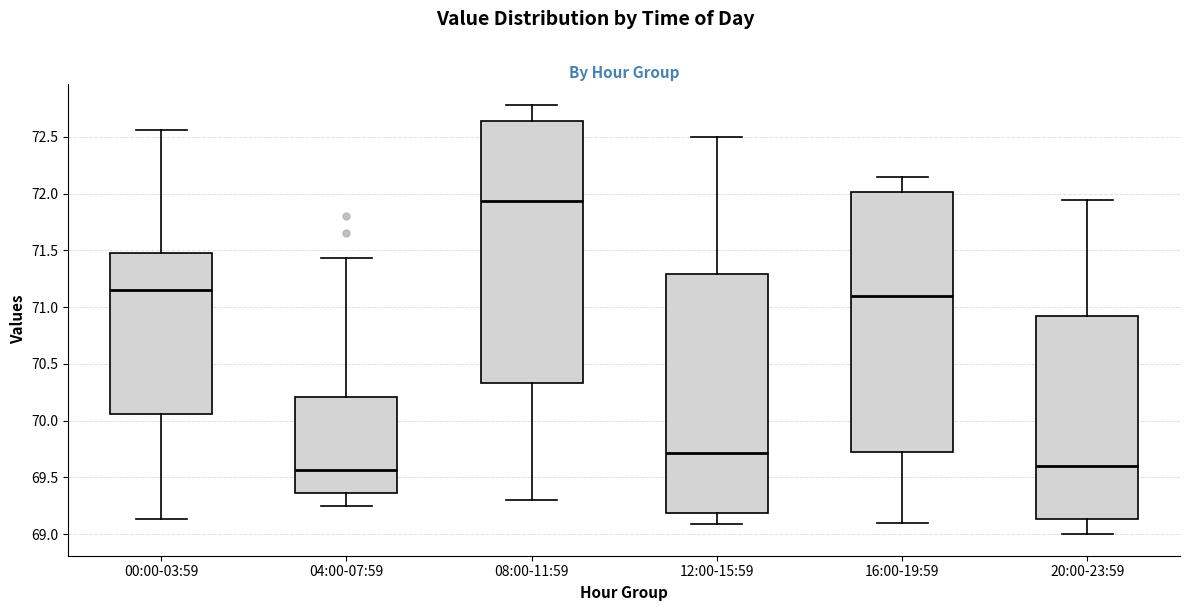

Where does the upper whisker of the box for 04:00-07:59 end on the y-axis? The values are not printed on the chart, so give them approximately, as read against the axis.

71.45